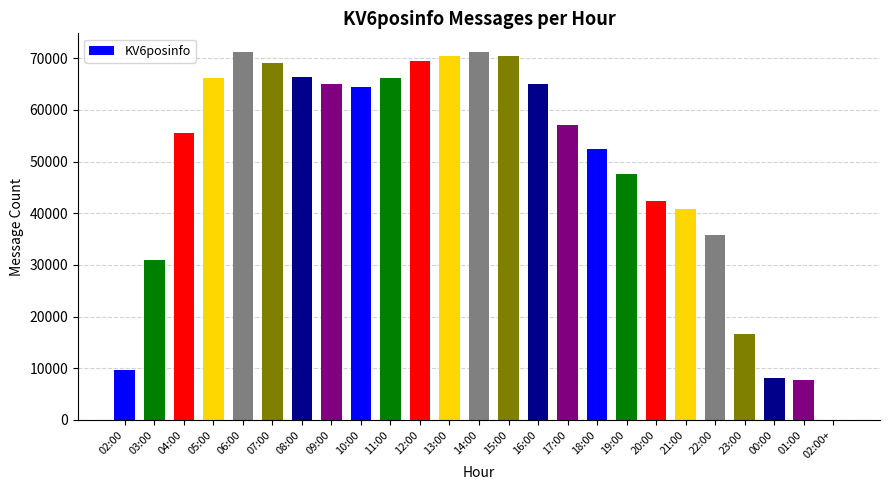

The value at 01:00 is 7719. True or false?

True